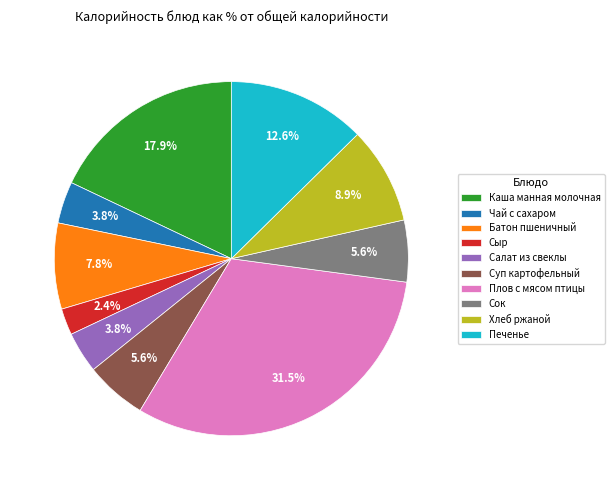

Does Сыр account for over 50% of the chart?

No